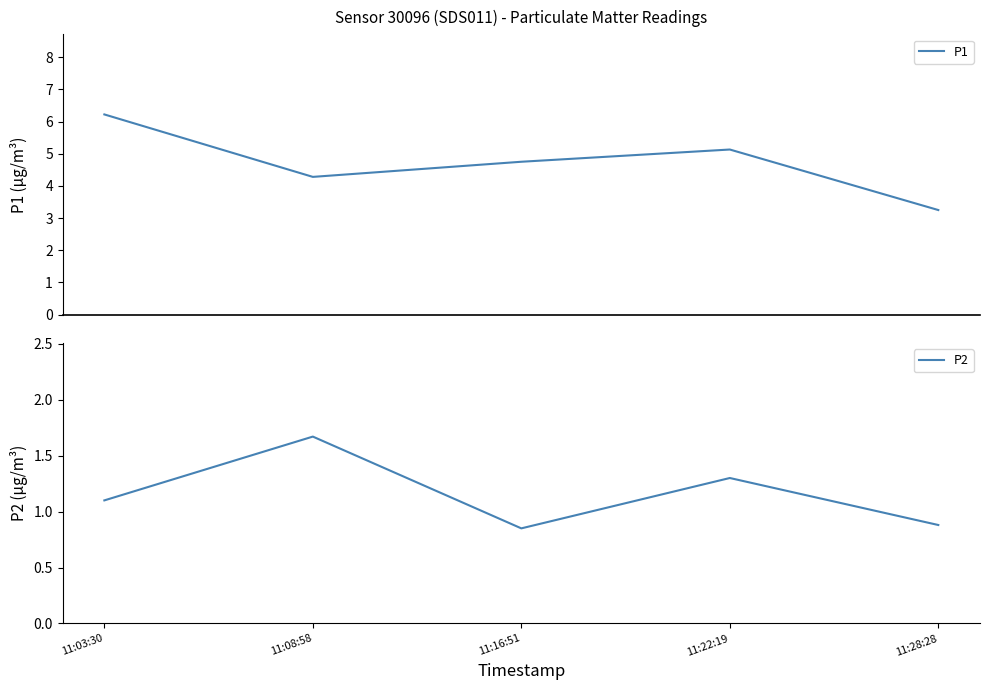

Is the value of P1 at 11:28:28 greater than the value of P2 at 11:16:51?

Yes